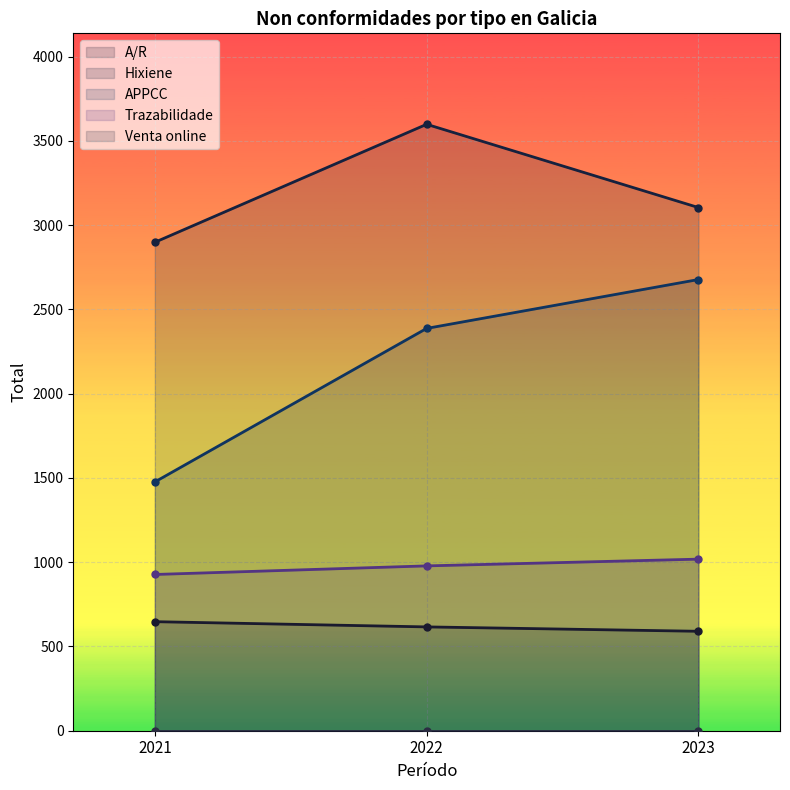

At which category is the sum across all series the highest?

2022